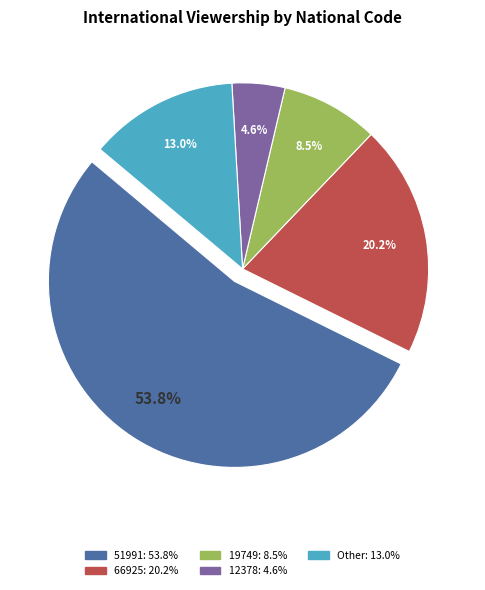

To the nearest percent, what is the difference between the largest and smallest slice percentages?

49%